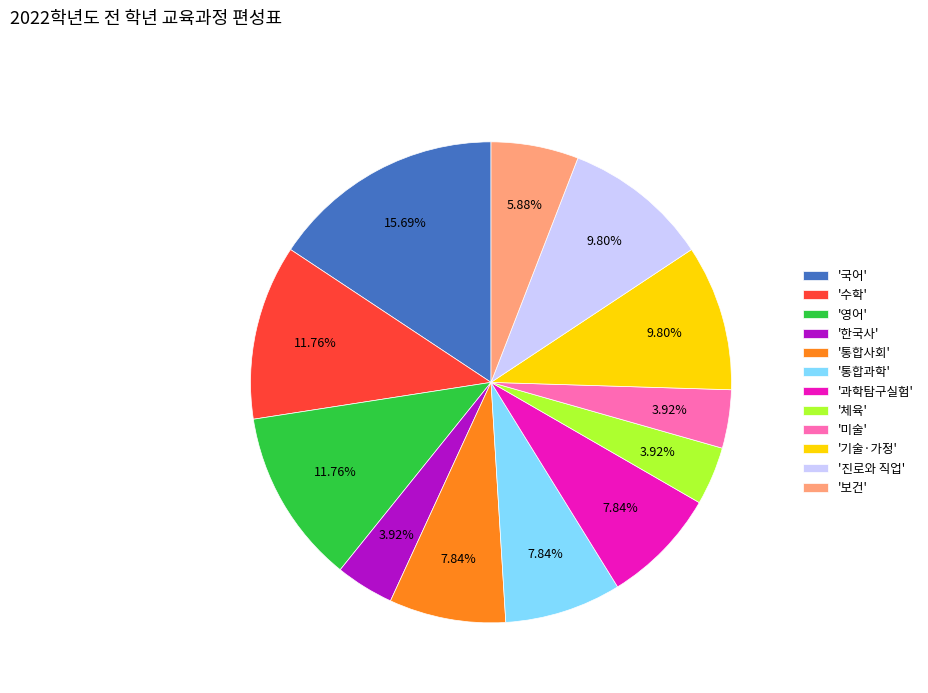

Is '보건' the majority of the pie?

No